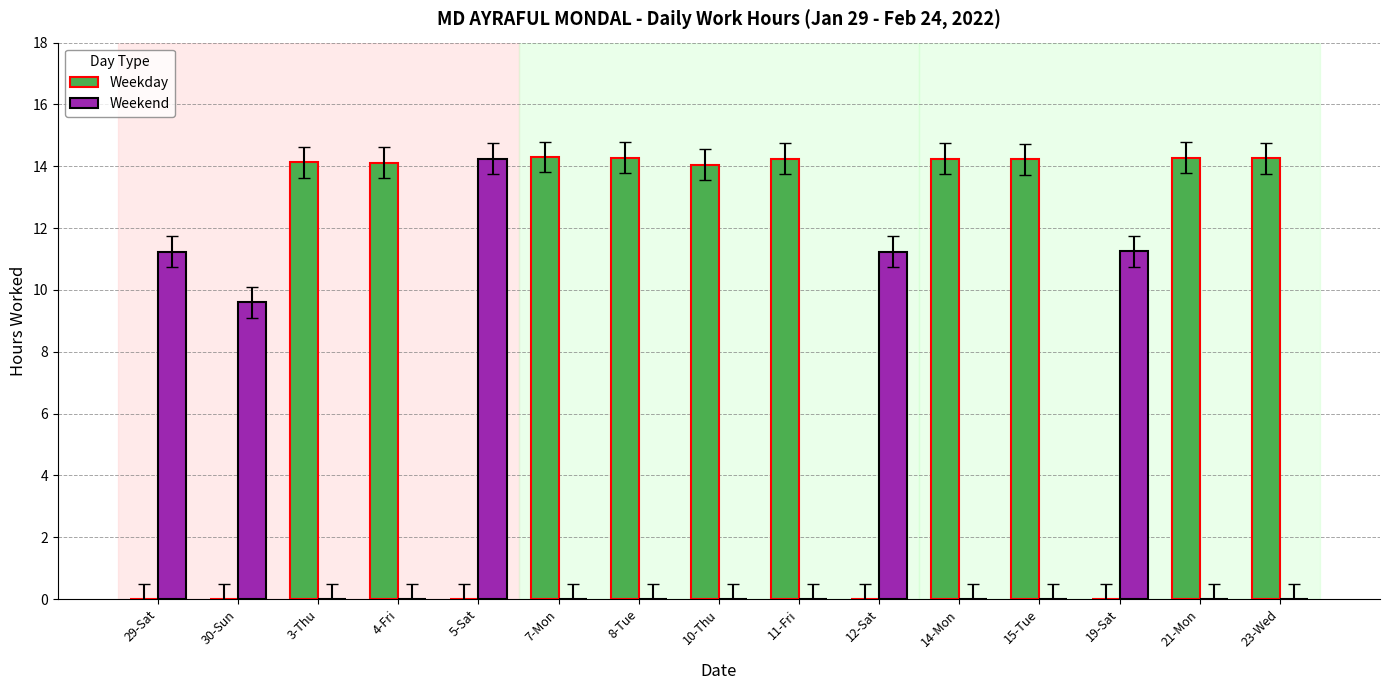

What is the maximum value for Weekend?

14.2